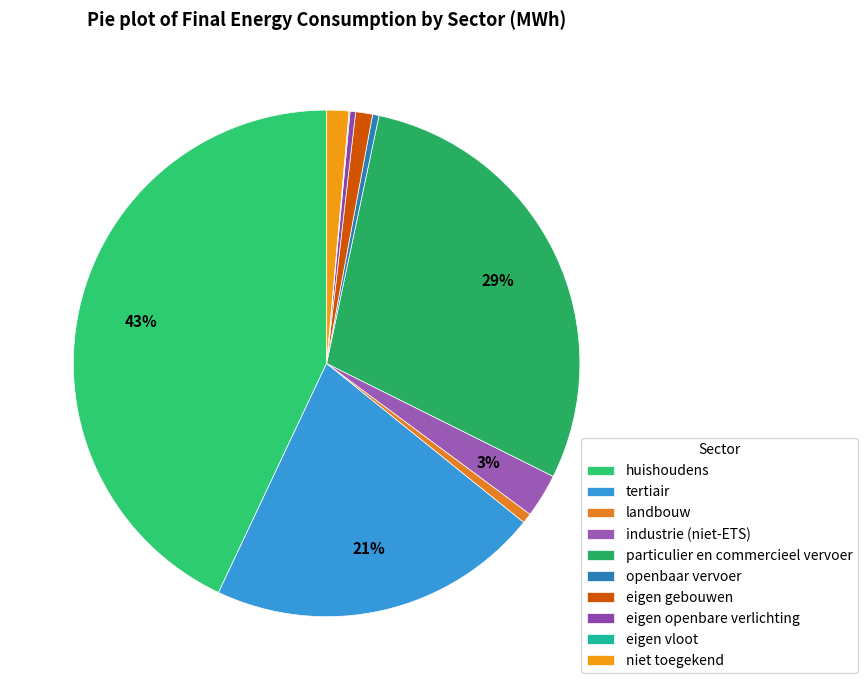

Is tertiair the majority of the pie?

No